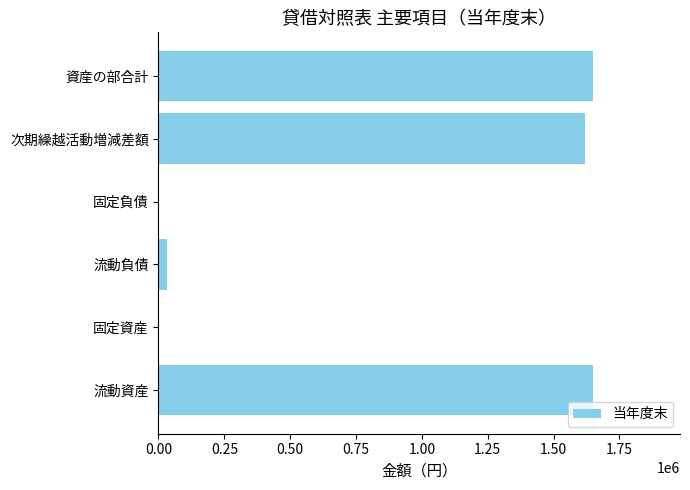

What is the sum of all values?

4950663